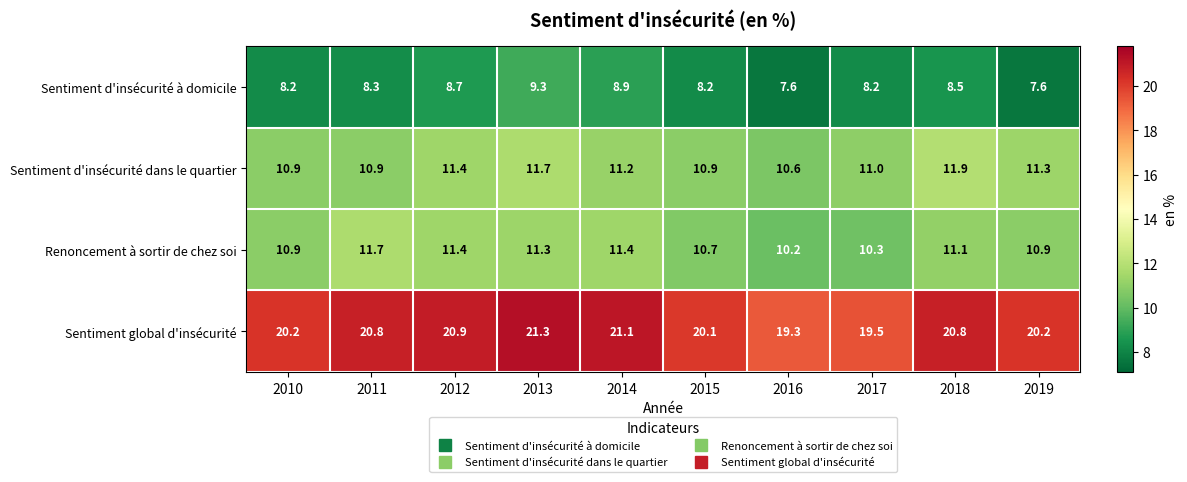

Which series has the widest spread of values?

Sentiment global d'insécurité